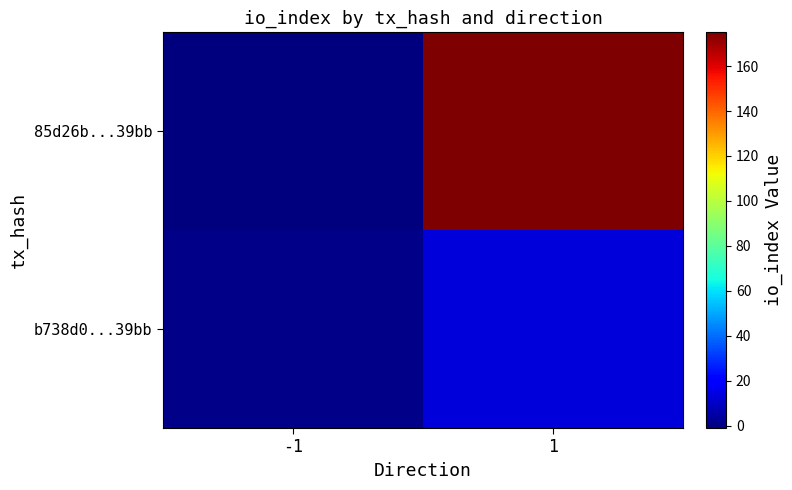

At how many categories does at least one series exceed 49?

1